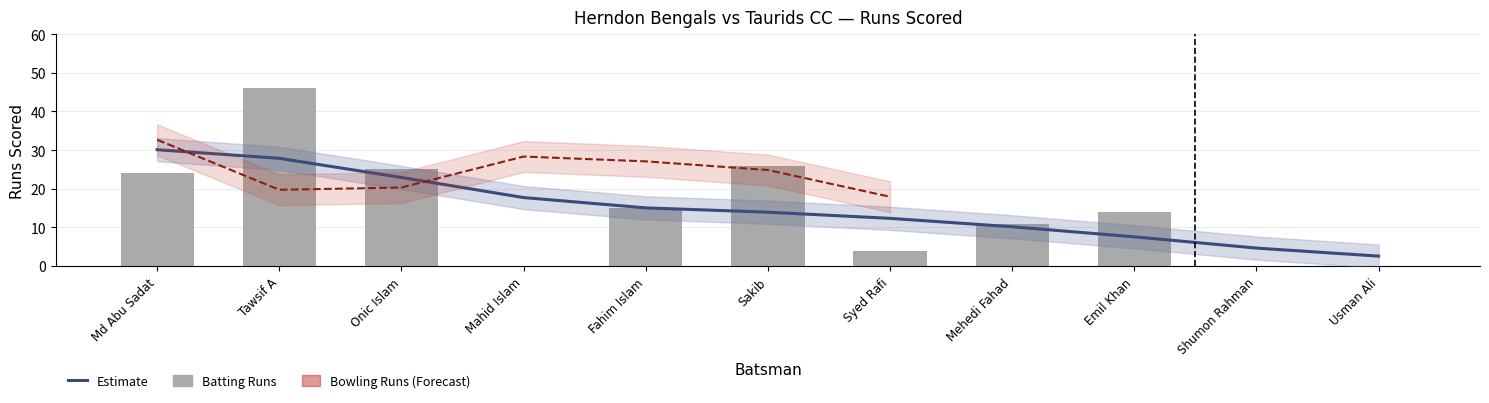

Which series changed the most between Mahid Islam and Shumon Rahman?

Bowling_Runs